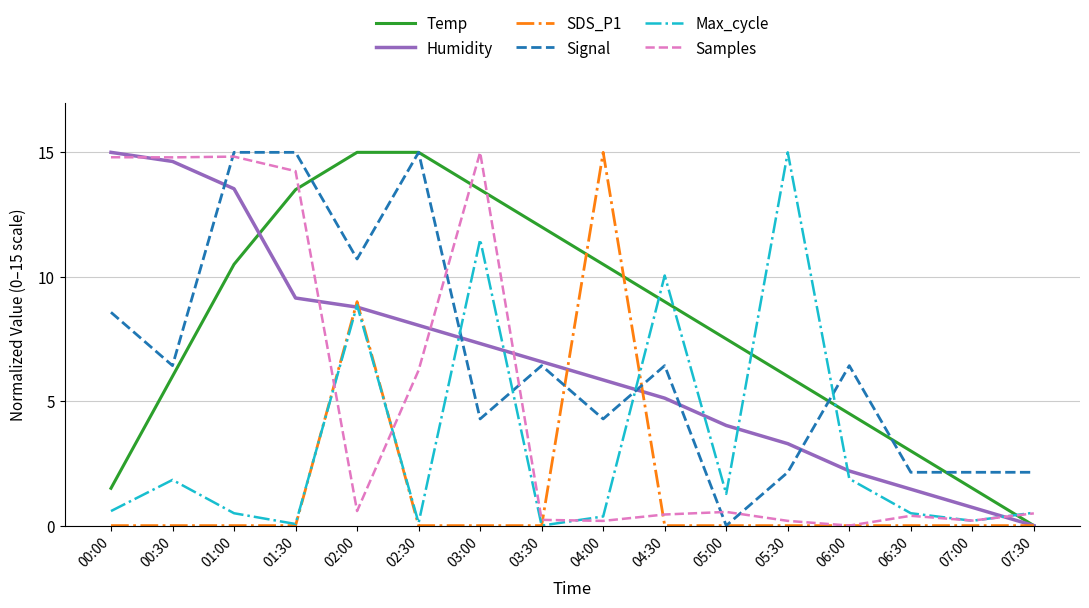

What is the difference between the second highest and second lowest values in the Temp series?

13.5